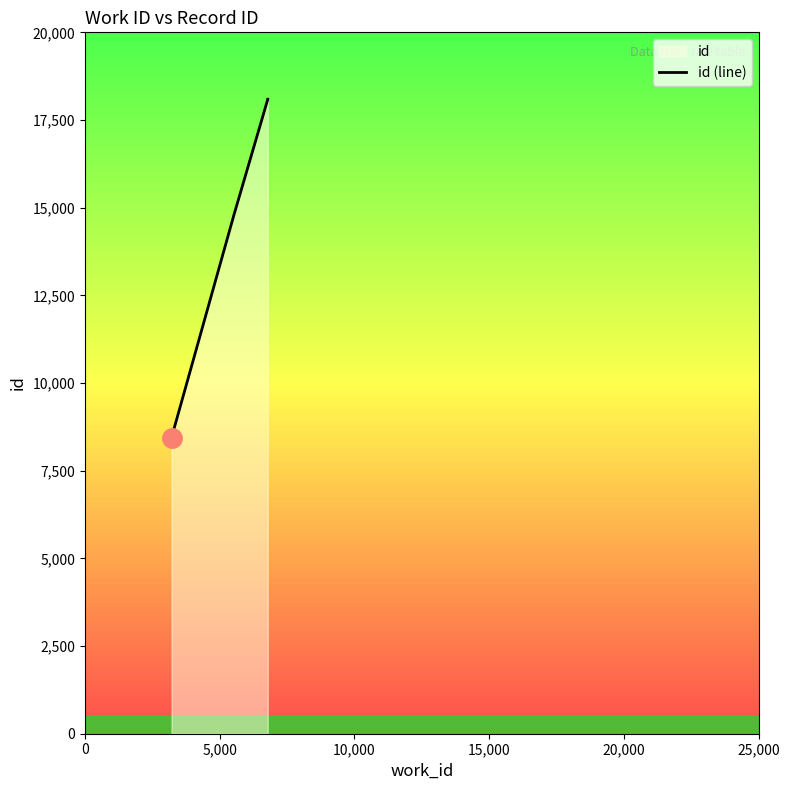

Where is the data nearest to the value 13268?

5,000